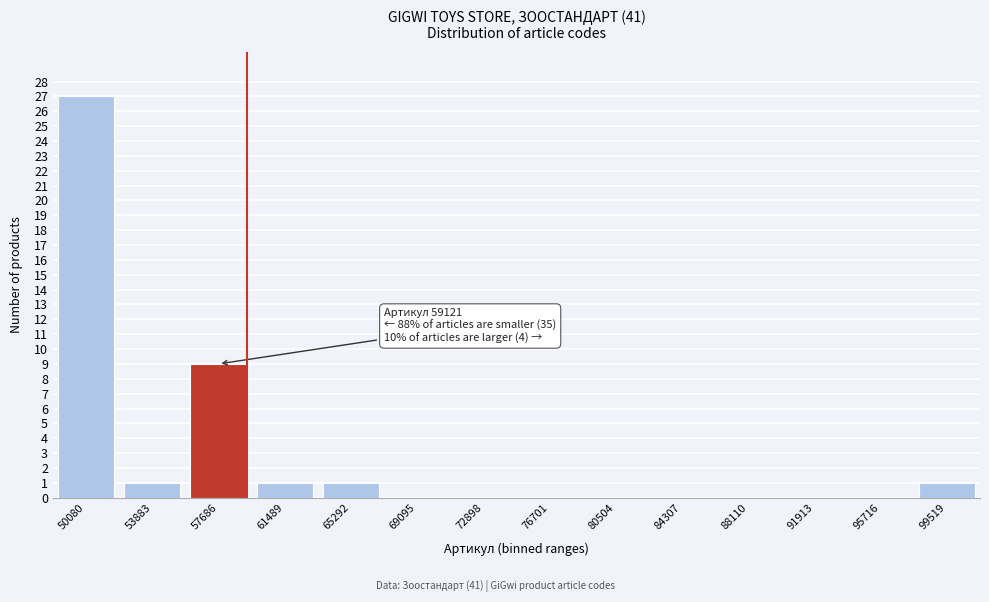

Reading left to right, extract all data points from this chart.

50080=27	53883=1	57686=9	61489=1	65292=1	69095=0	72898=0	76701=0	80504=0	84307=0	88110=0	91913=0	95716=0	99519=1